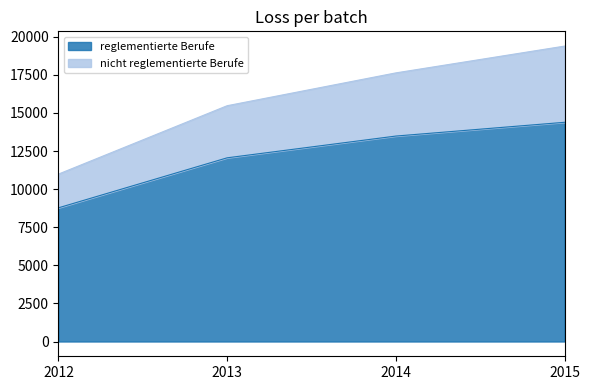

Count the number of categories in the chart.

4